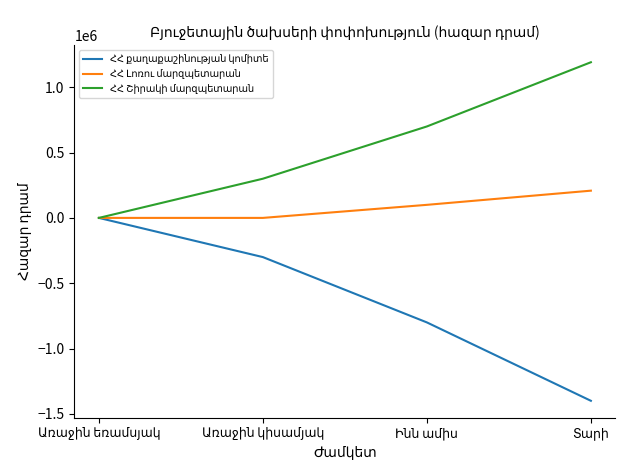

What is the greatest value displayed?

1191560